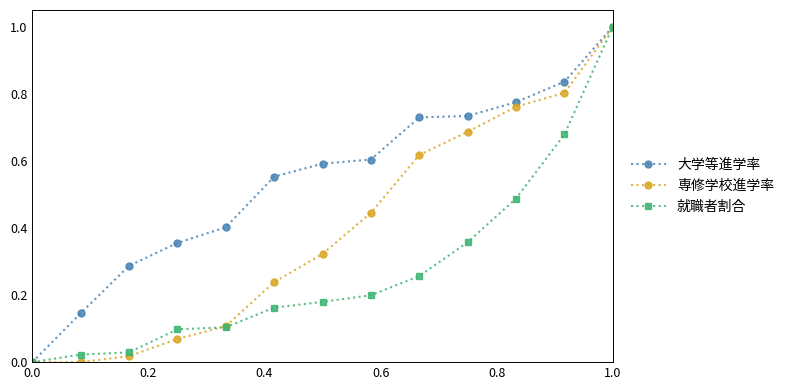

Which series has the largest total across all categories?

大学等進学率